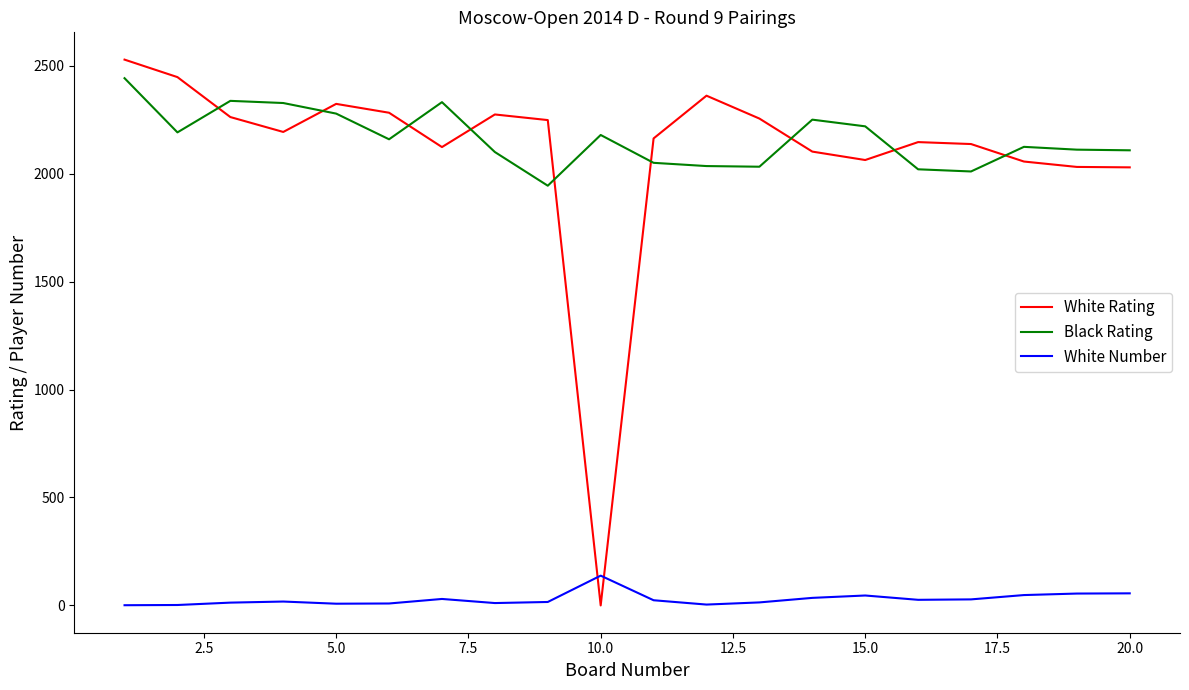

What is the maximum value shown in the chart?

2528